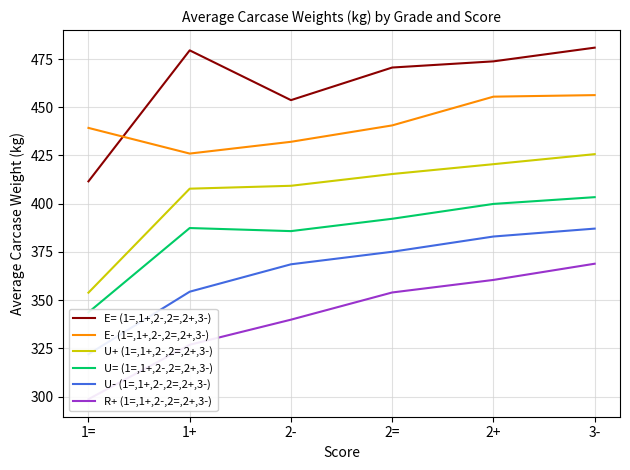

Where does the U- (1=,1+,2-,2=,2+,3-) series first go above 375?

2=